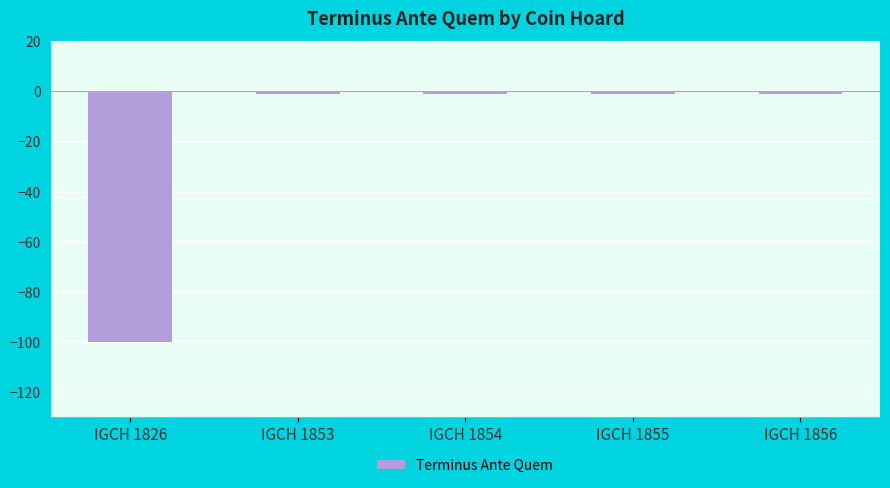

What is the difference between the maximum and minimum values?

99